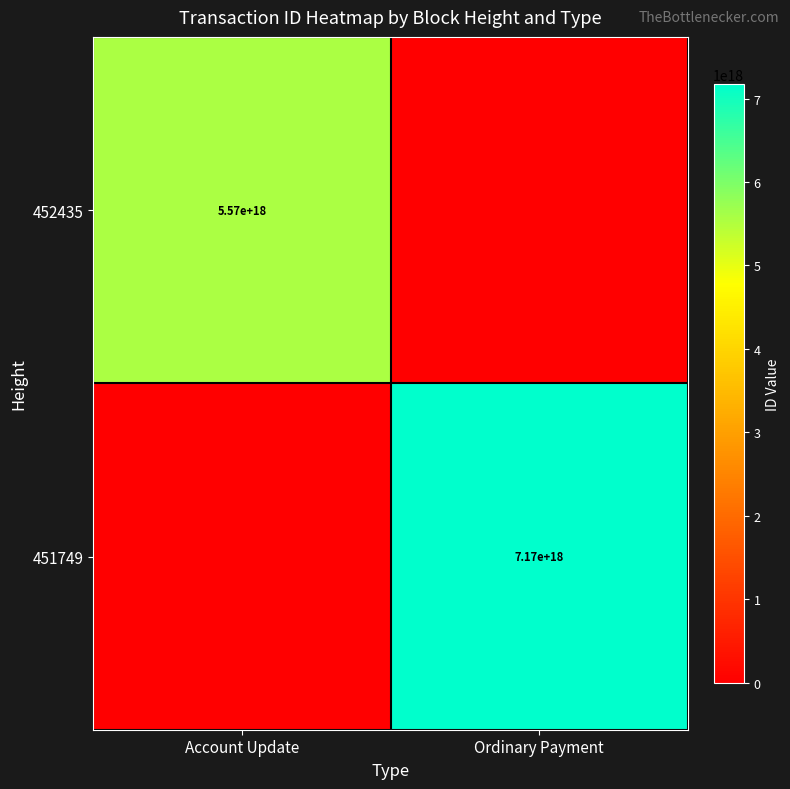

True or false: 451749 has a value of 10931118233468237824 at Ordinary Payment.

False